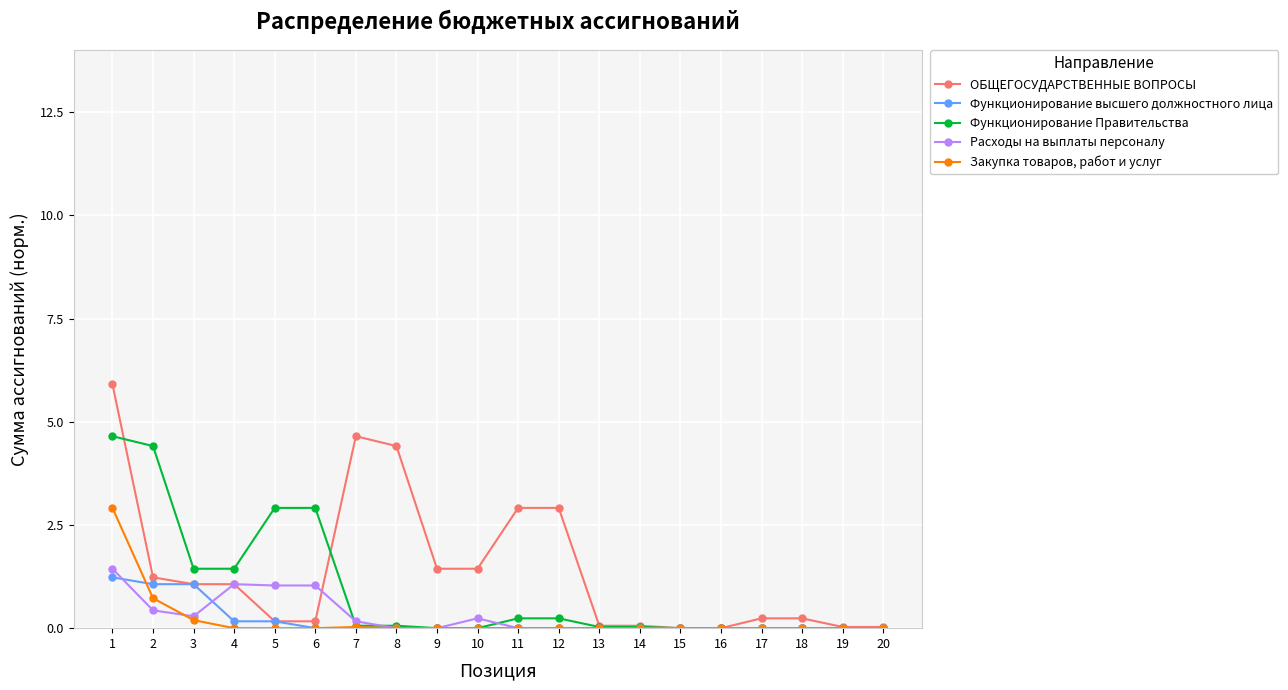

The value of ОБЩЕГОСУДАРСТВЕННЫЕ ВОПРОСЫ at 9 is 2.3. True or false?

False